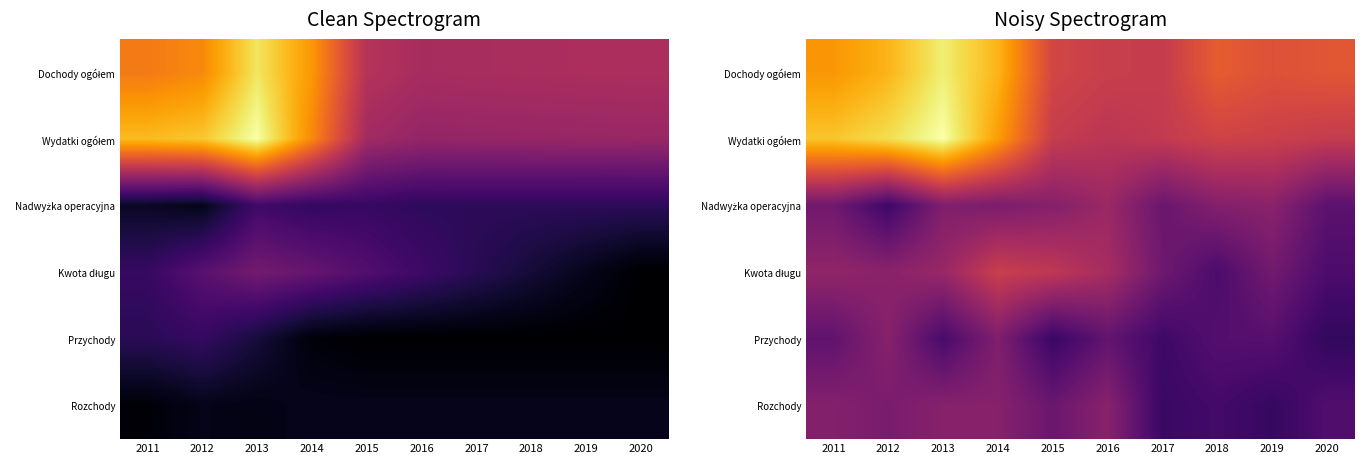

What is the difference between the Dochody ogółem values at 2018 and 2011?

0.1